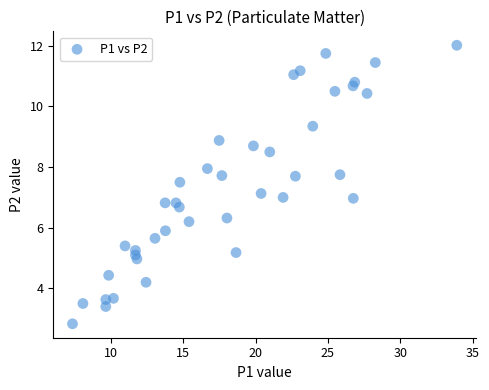

What is the range of Y values (max minus min)?

9.2